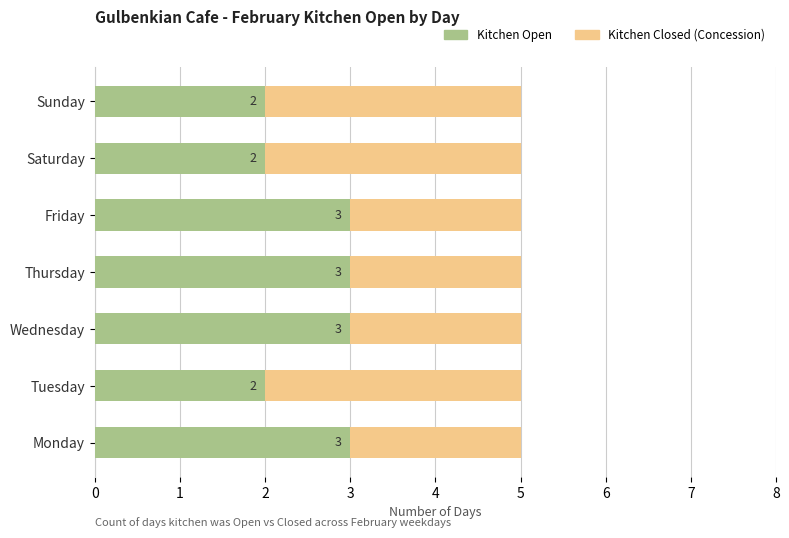

What is the maximum value for Kitchen Open?

3